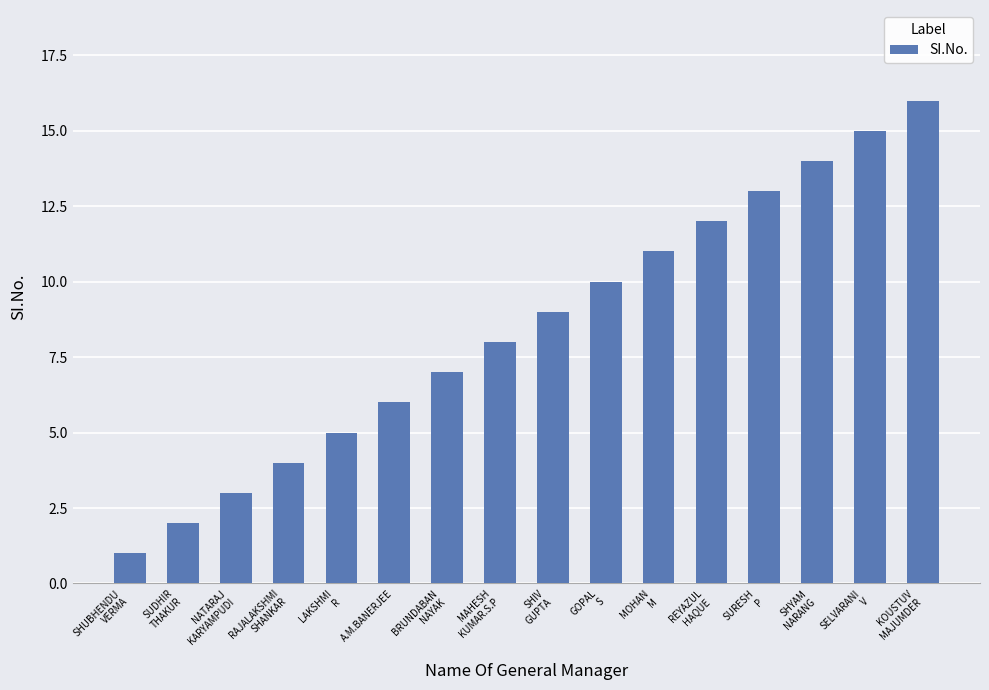

How many bars are there in total?

16